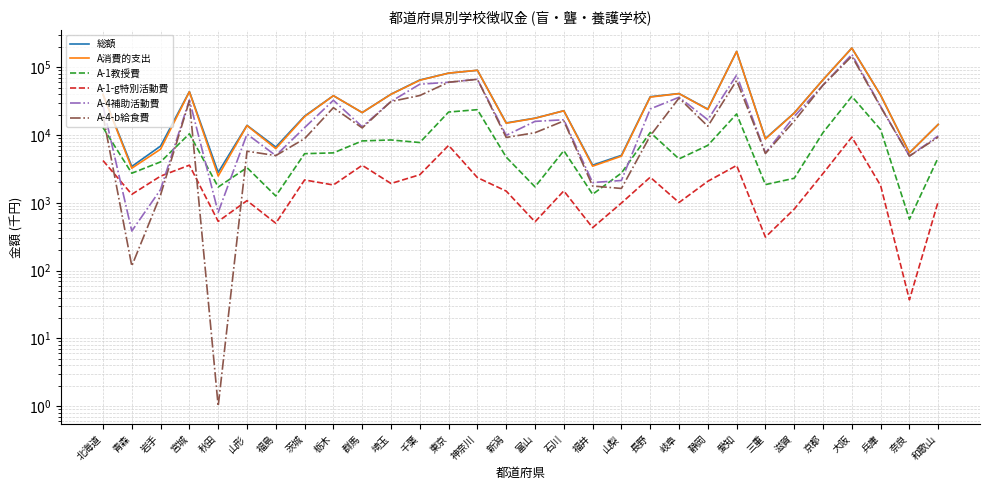

The value of A消費的支出 at 東京 is 82249. True or false?

True